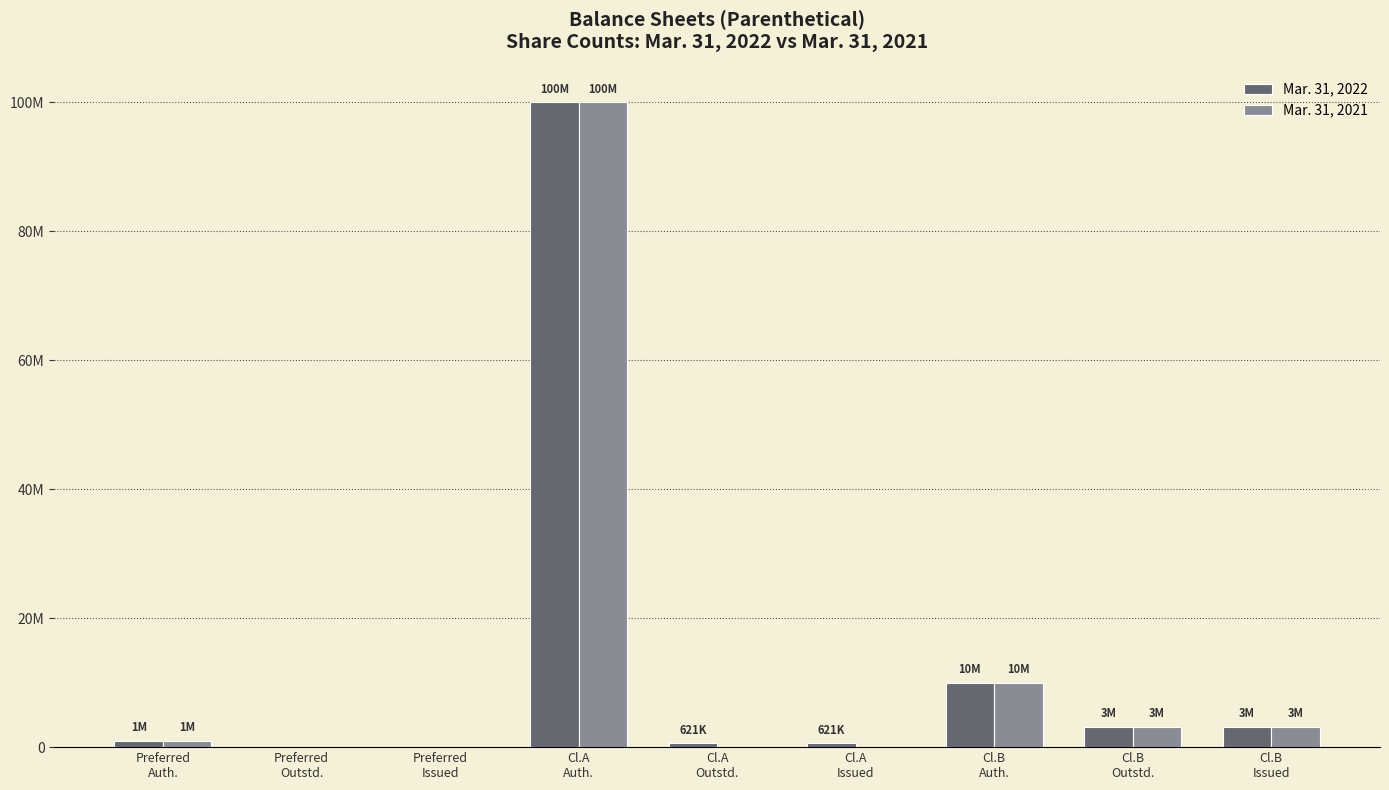

Which series has the largest range (max minus min)?

Mar. 31, 2022